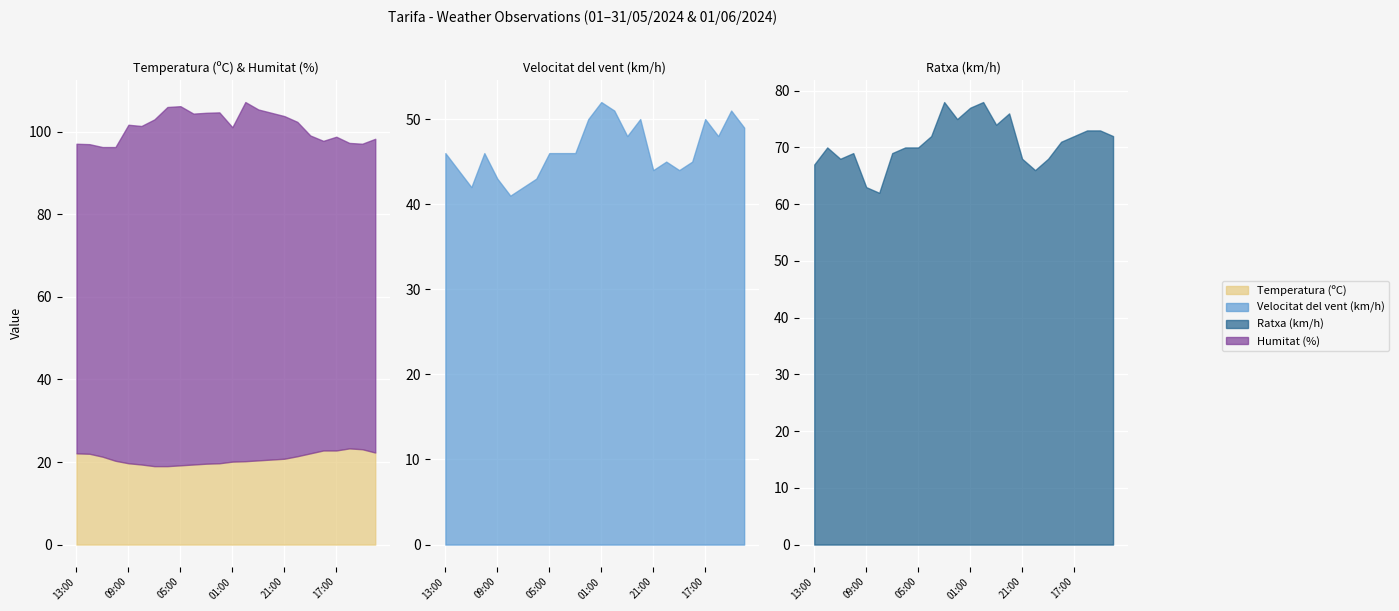

What is the difference between the Temperatura (ºC) values at 17:00 and 02:00?

3.1